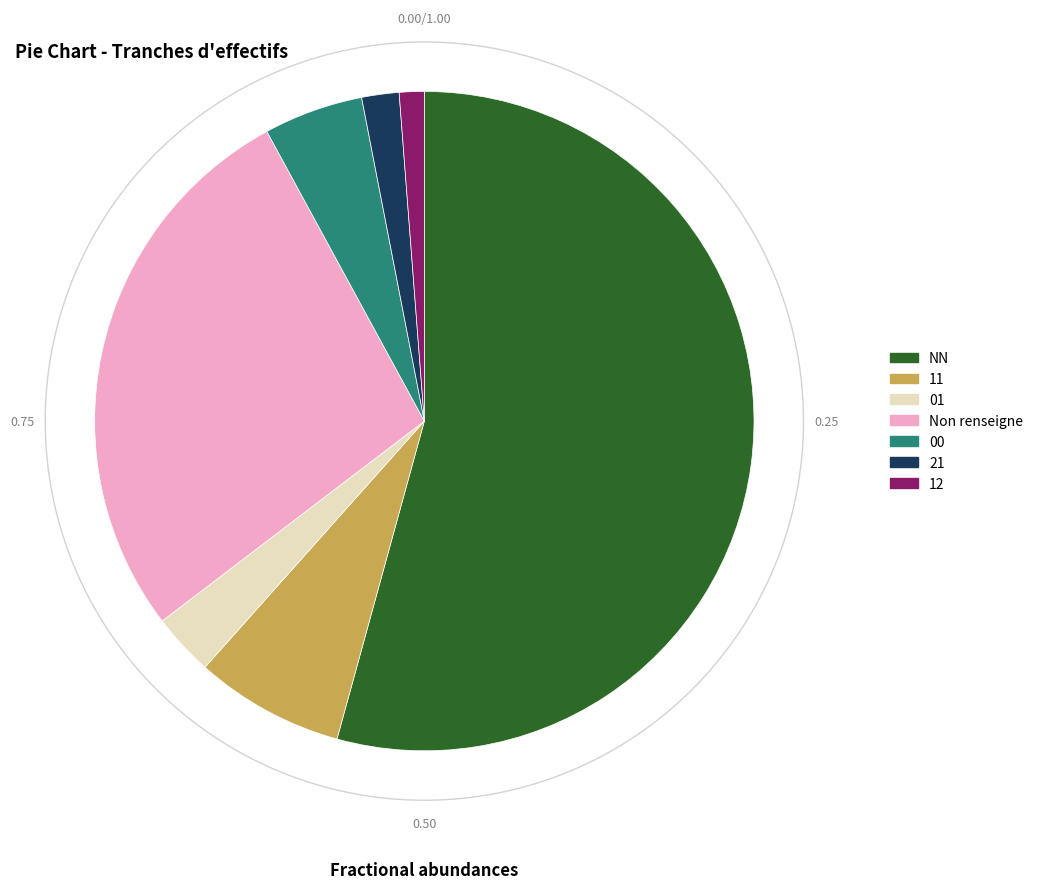

How much of the chart is everything except NN?

45.7%